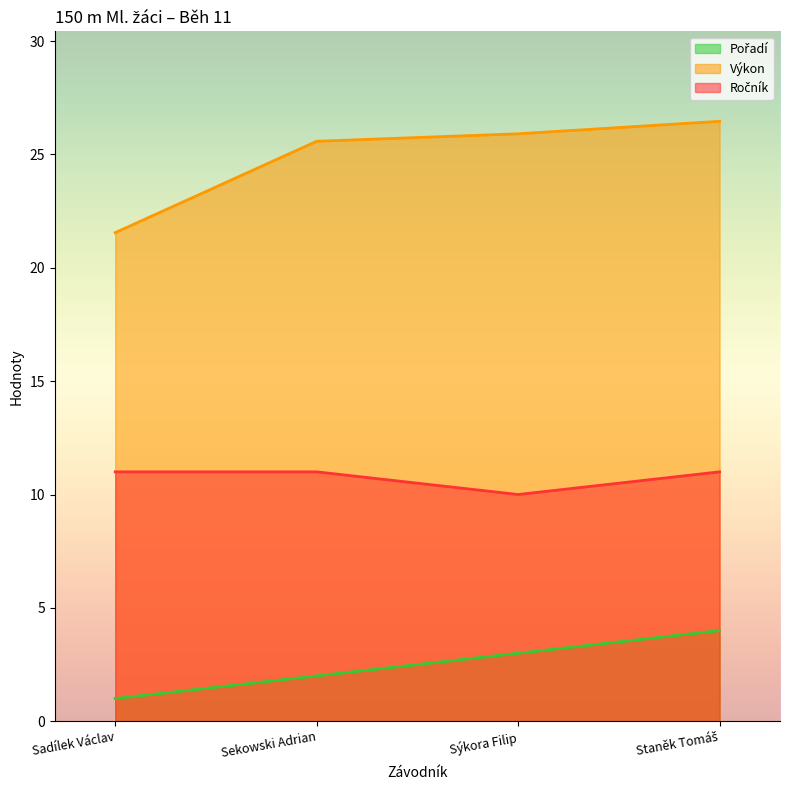

What is the label of the 4th point from the right?

Sadílek Václav